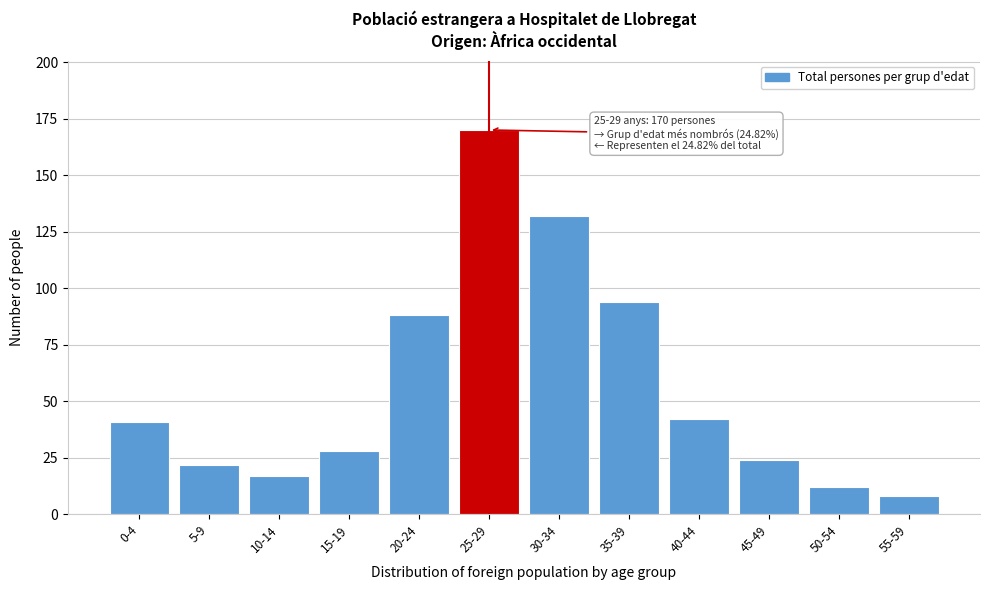

Reading left to right, transcribe all the data shown in this chart.

0-4=41	5-9=22	10-14=17	15-19=28	20-24=88	25-29=170	30-34=132	35-39=94	40-44=42	45-49=24	50-54=12	55-59=8